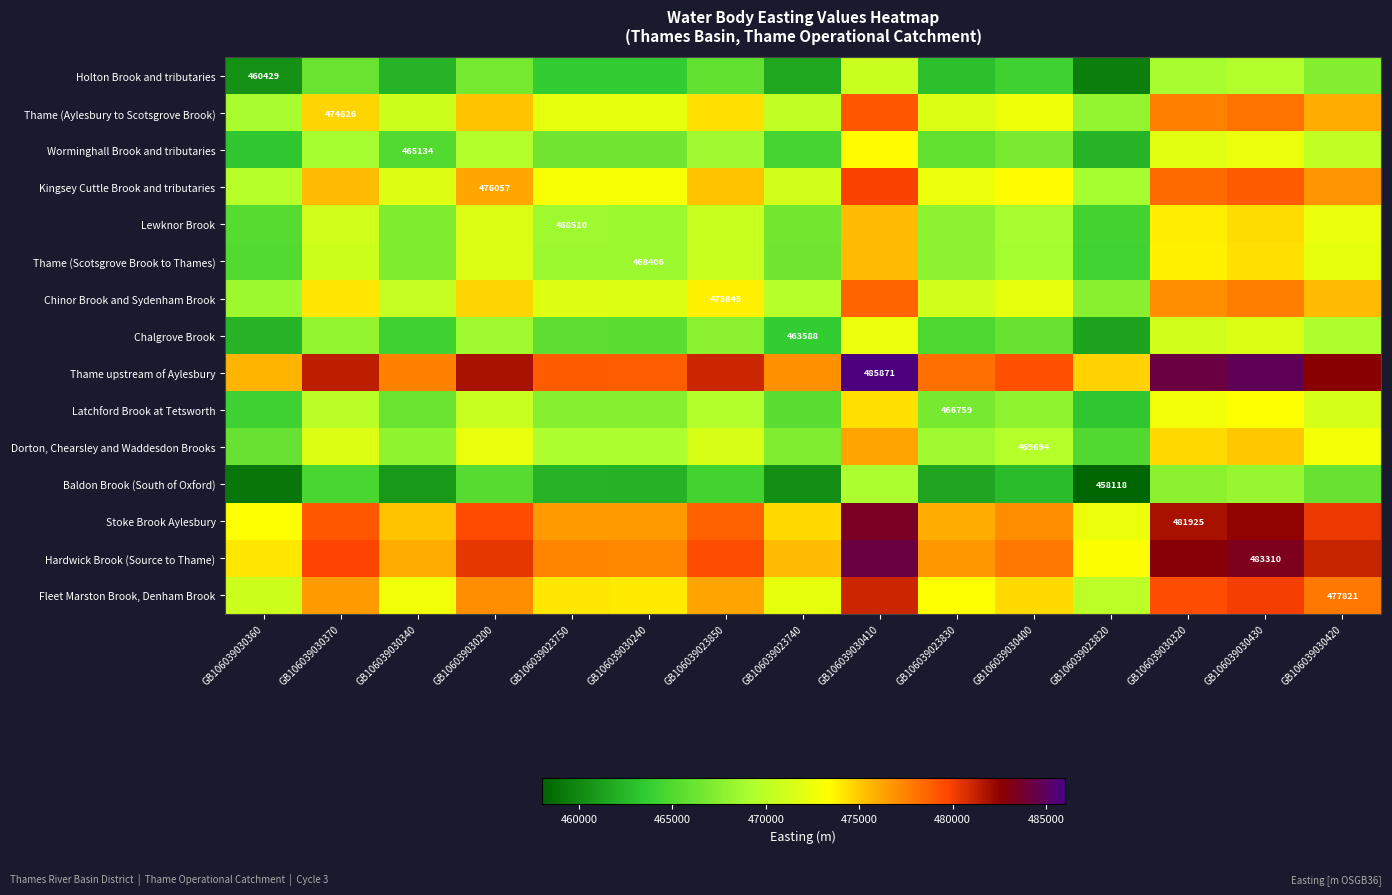

Count the number of categories in the chart.

15